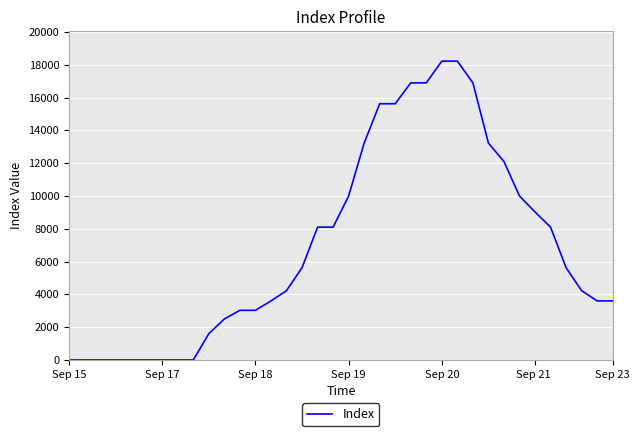

How many series are shown in this chart?

1